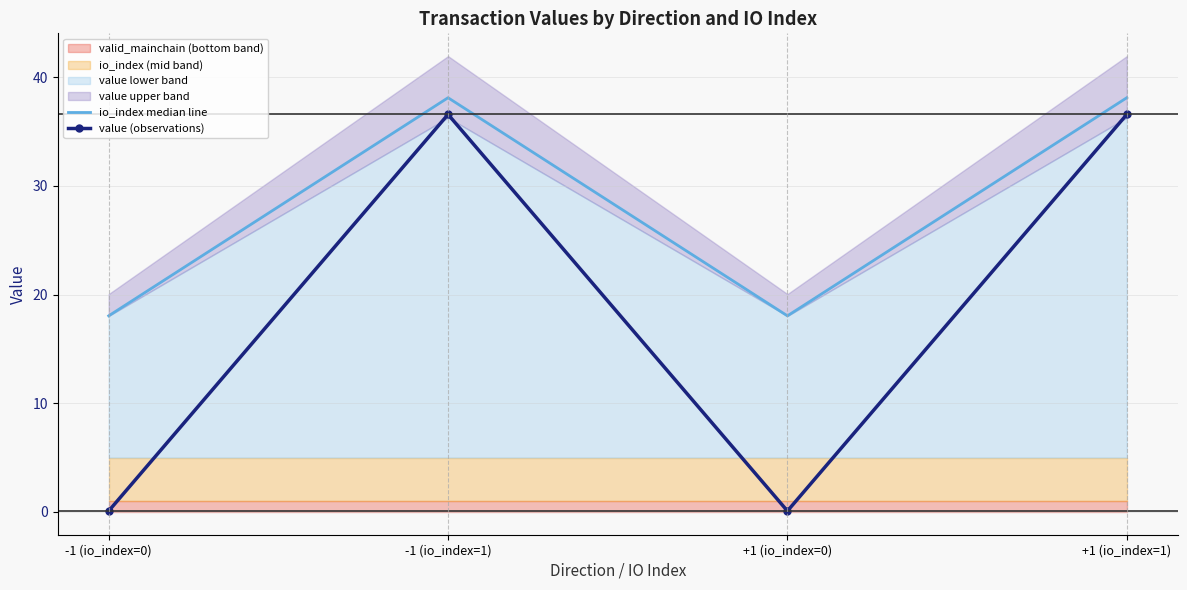

Reading left to right, list all the values displayed in this chart.

io_index median line: 18.0	38.1	18.0	38.1
value (observations): 0.1	36.6	0.1	36.6